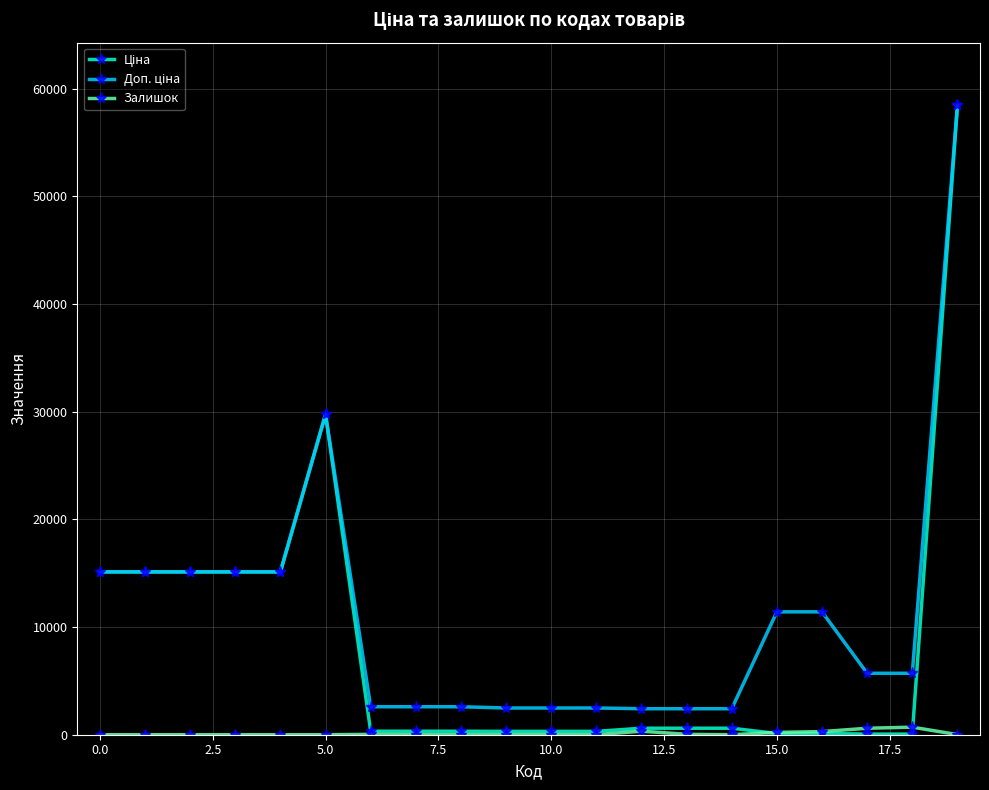

Does the chart have visible grid lines?

Yes